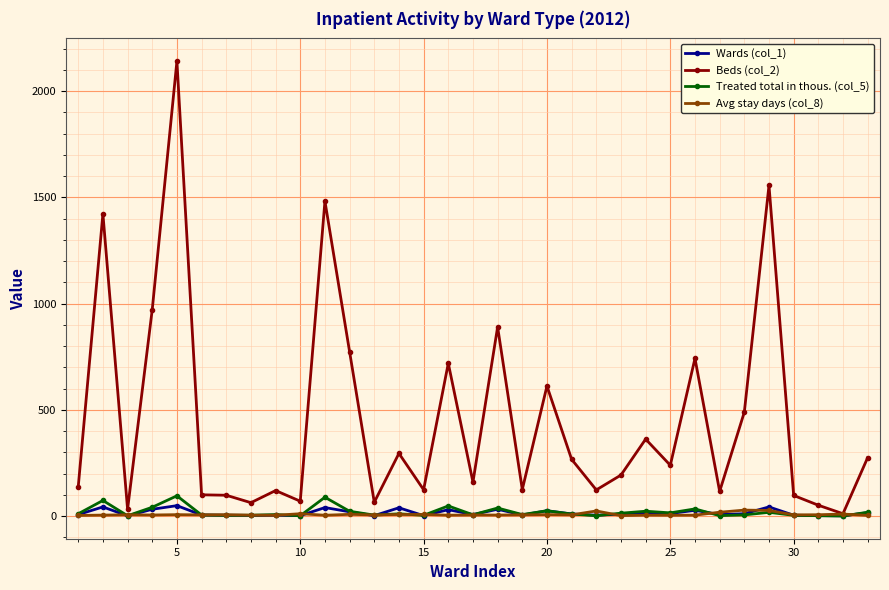

Which series has the largest total across all categories?

Beds (col_2)